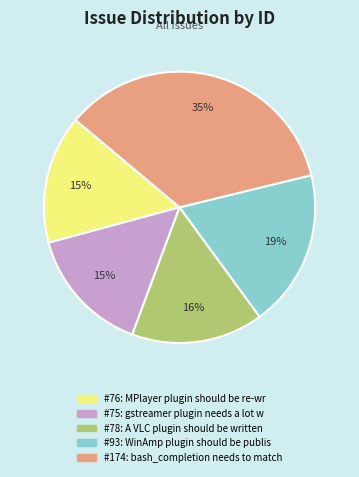

Does any single category account for the majority?

No